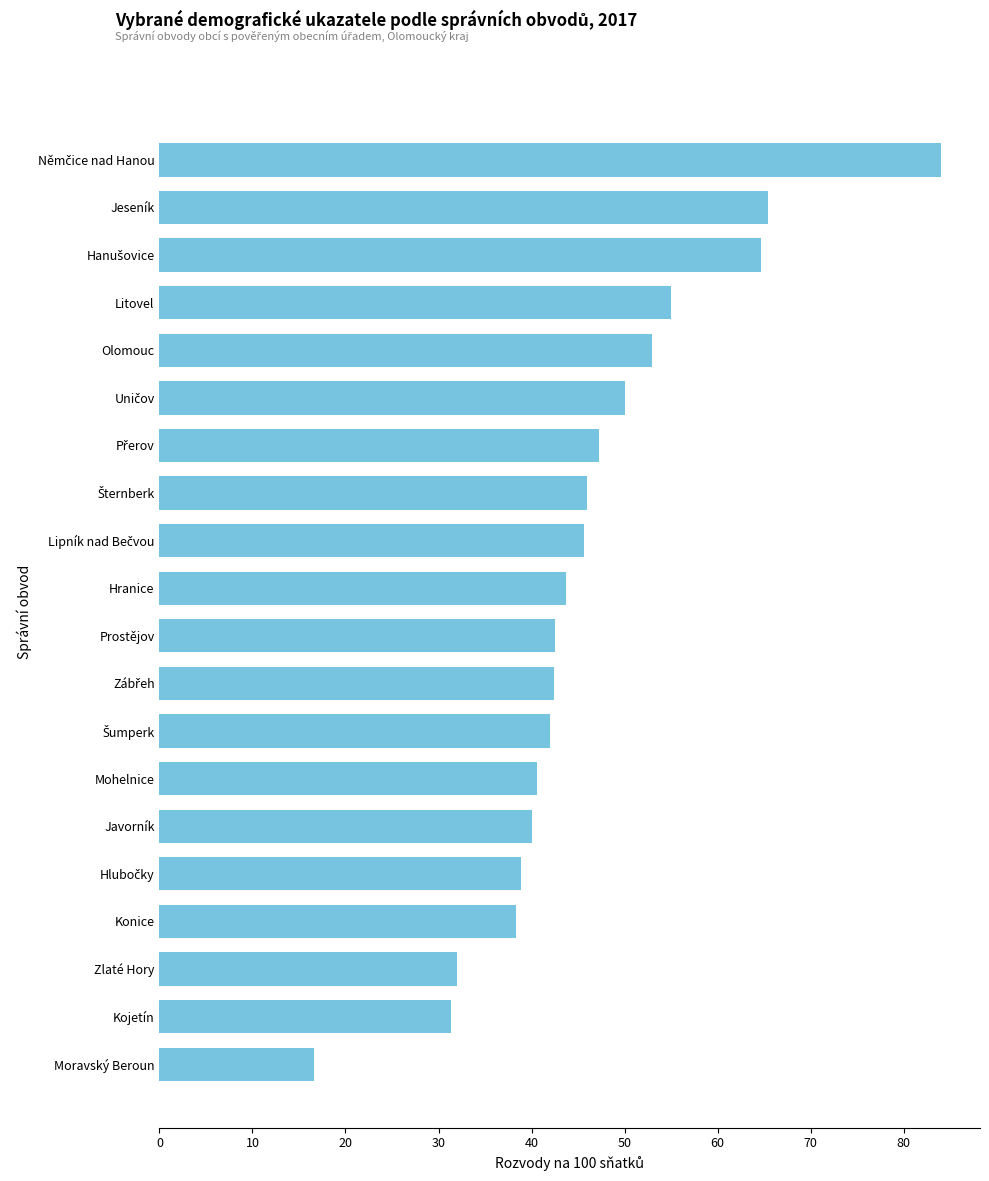

What is the sum of all values?

919.3